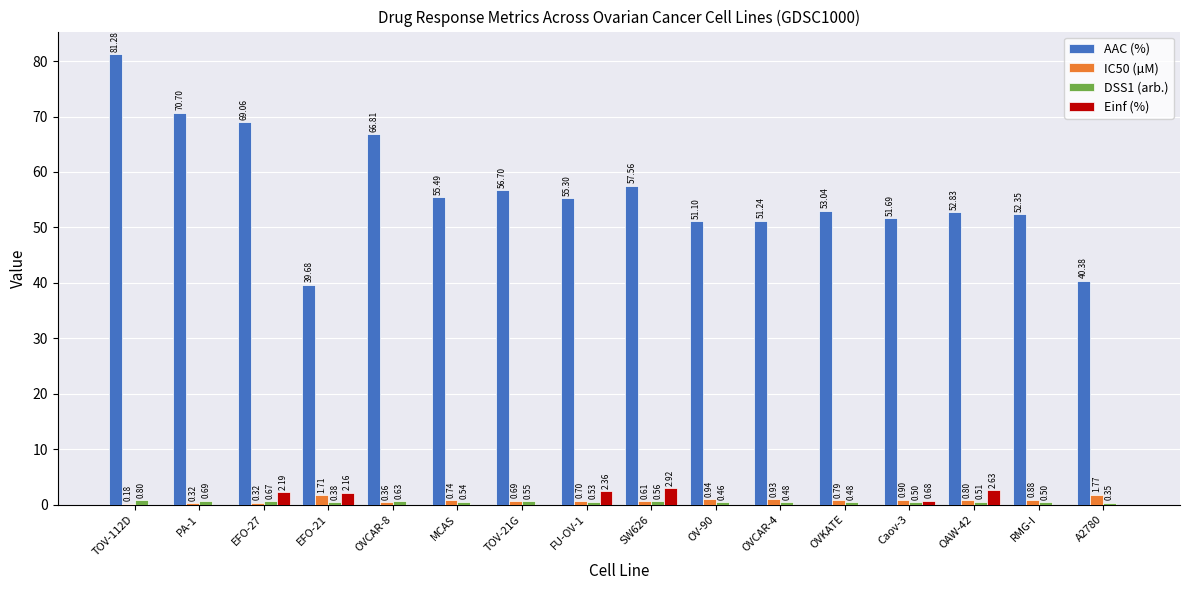

What is the total value across all series at A2780?

42.5